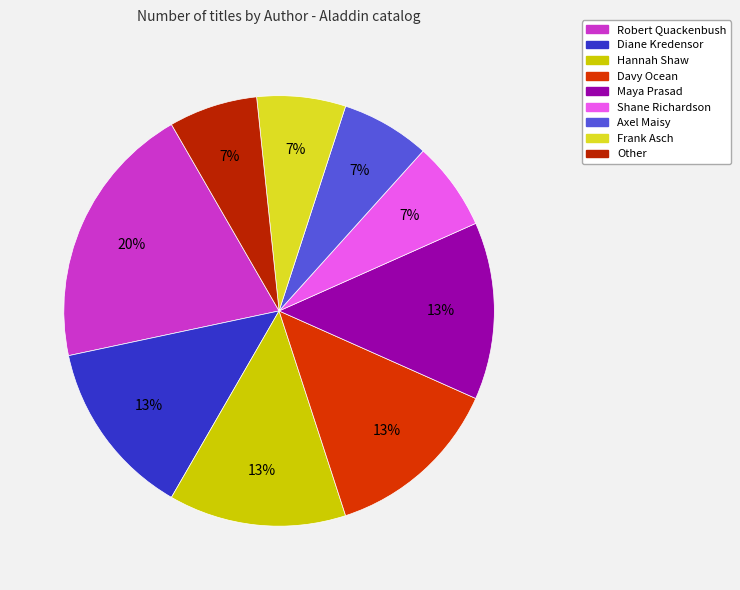

Which category has the biggest portion of the pie?

Robert Quackenbush